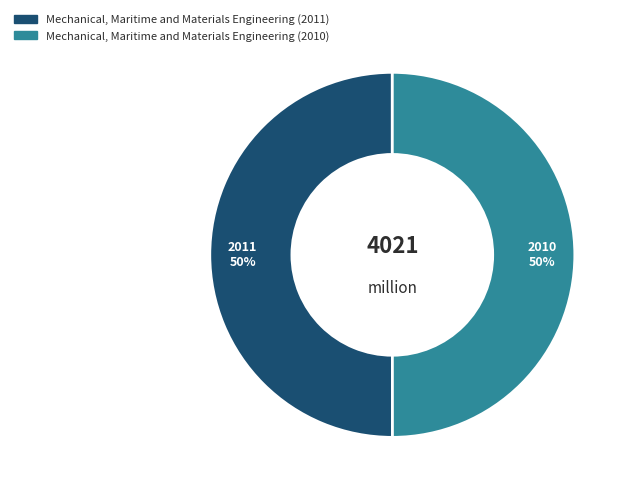

Is the sum of Mechanical, Maritime and Materials Engineering (2011) and Mechanical, Maritime and Materials Engineering (2010) greater than half?

Yes